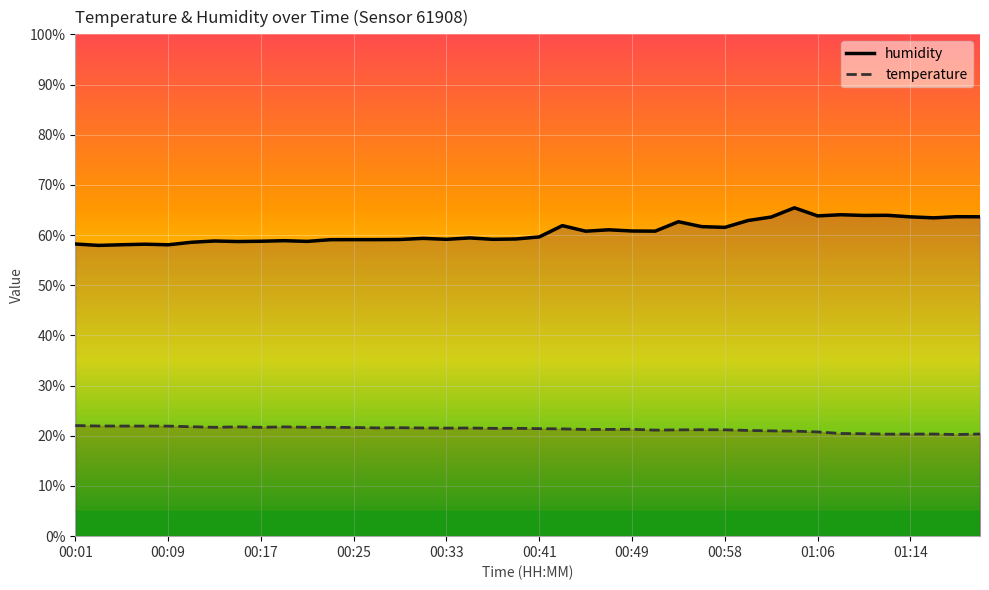

Is the value of temperature at 00:05 greater than the value of humidity at 01:20?

No